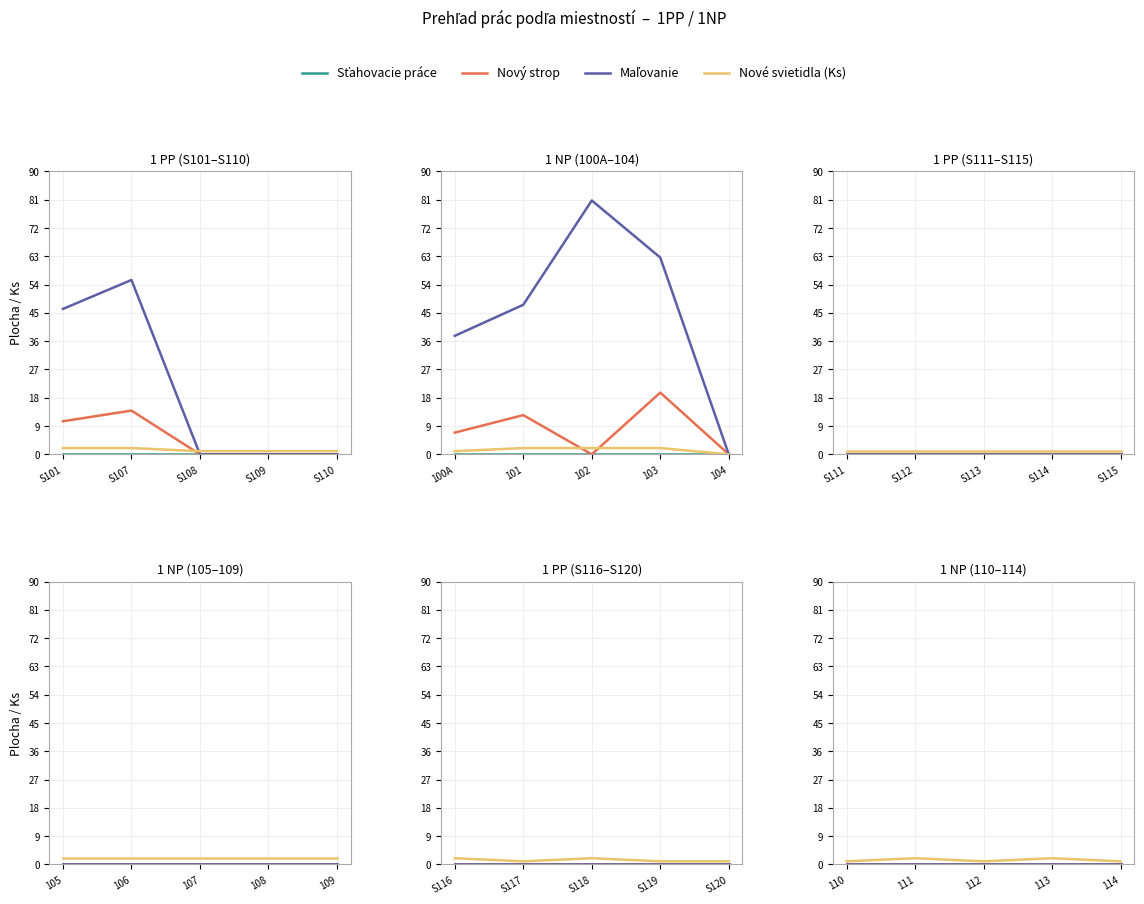

True or false: Sťahovacie práce has more than 0 interior local peaks.

False